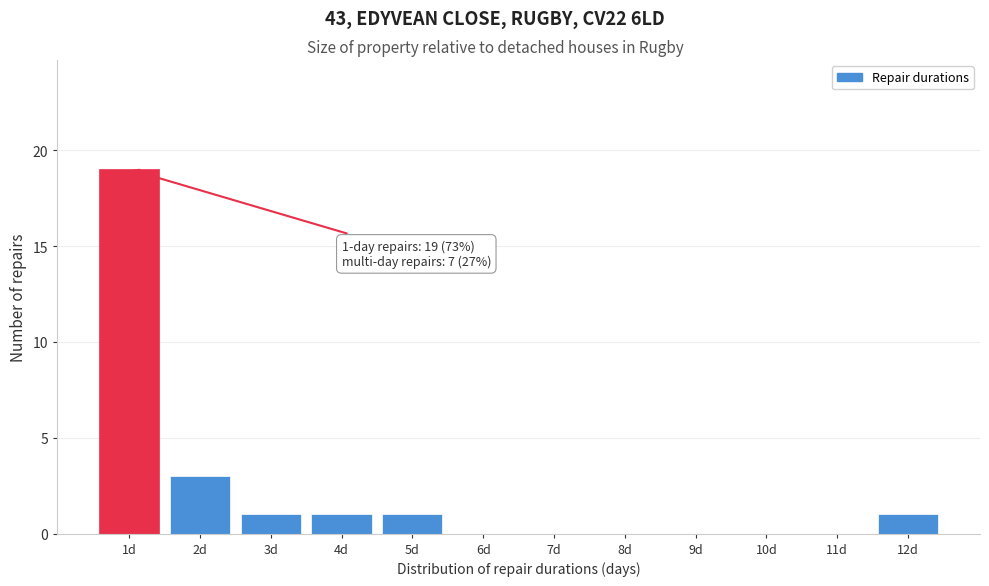

Reading left to right, extract all data points from this chart.

1d=19	2d=3	3d=1	4d=1	5d=1	6d=0	7d=0	8d=0	9d=0	10d=0	11d=0	12d=1